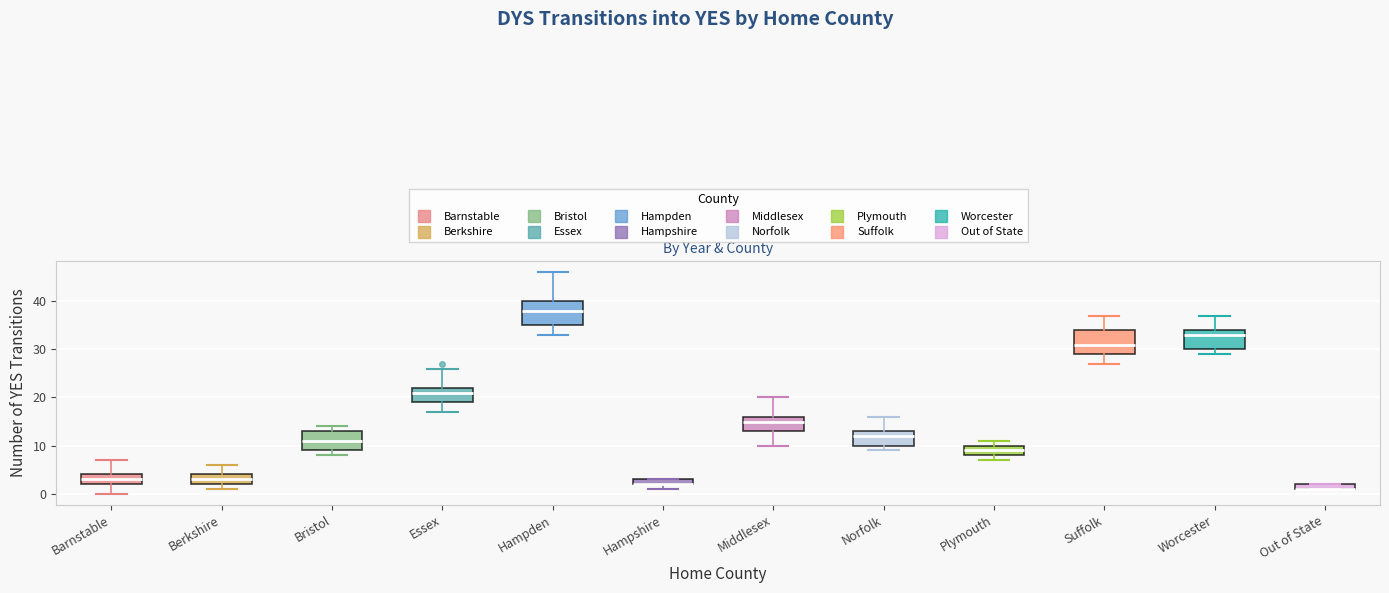

Where does the median line of the box for Suffolk sit on the y-axis? The values are not printed on the chart, so give them approximately, as read against the axis.

31